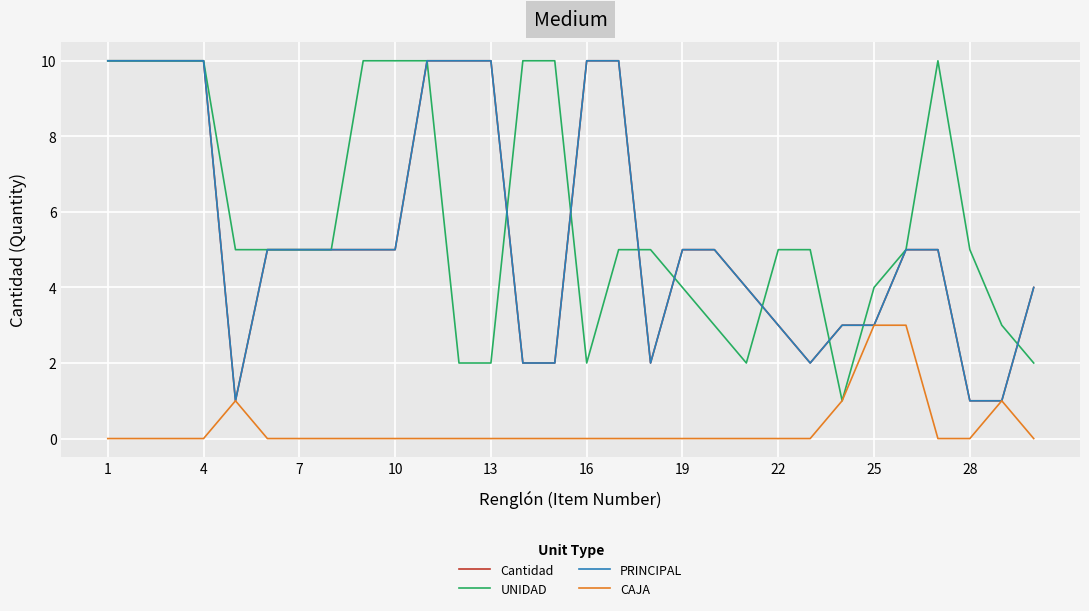

Which series has the largest total across all categories?

UNIDAD